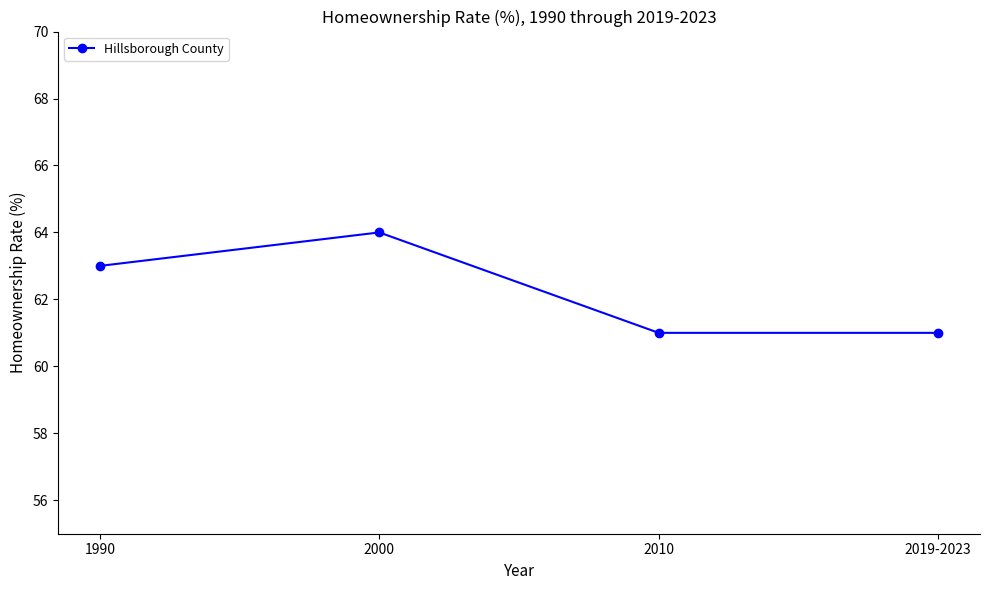

How many data points does each series have?

4